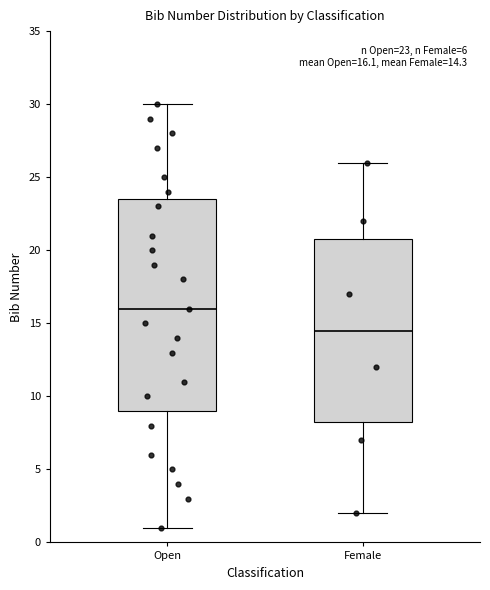

Which box has the lowest median line?

Female